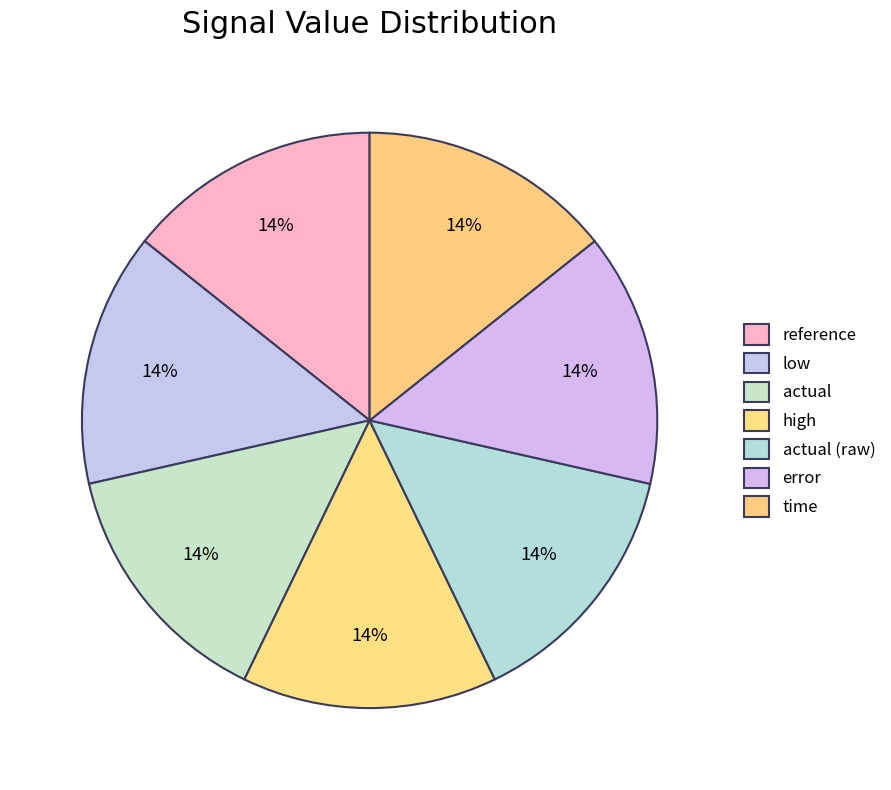

To the nearest percent, what portion does actual represent?

14%